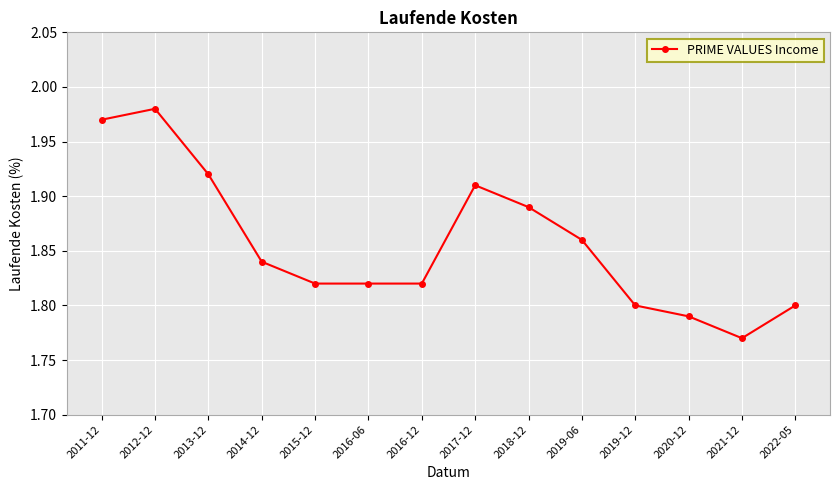

What is the sum of all values?

26.0